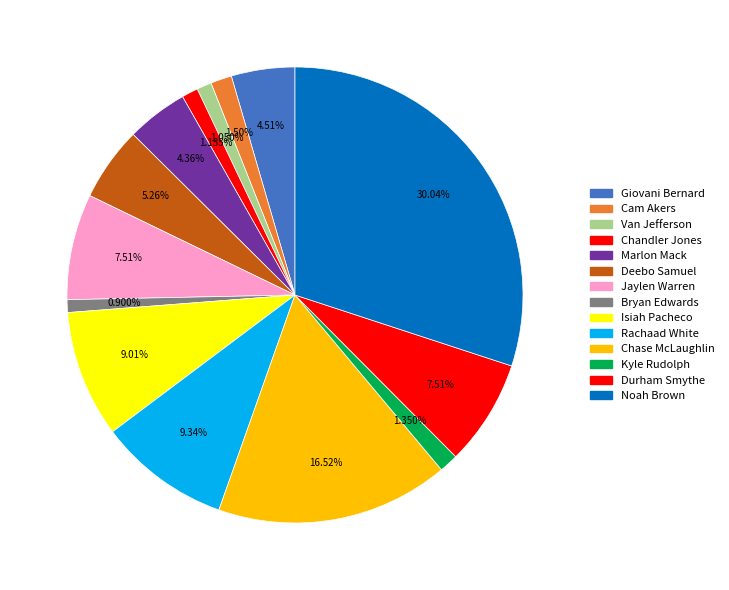

Combined, do Chase McLaughlin and Durham Smythe account for over 50%?

No